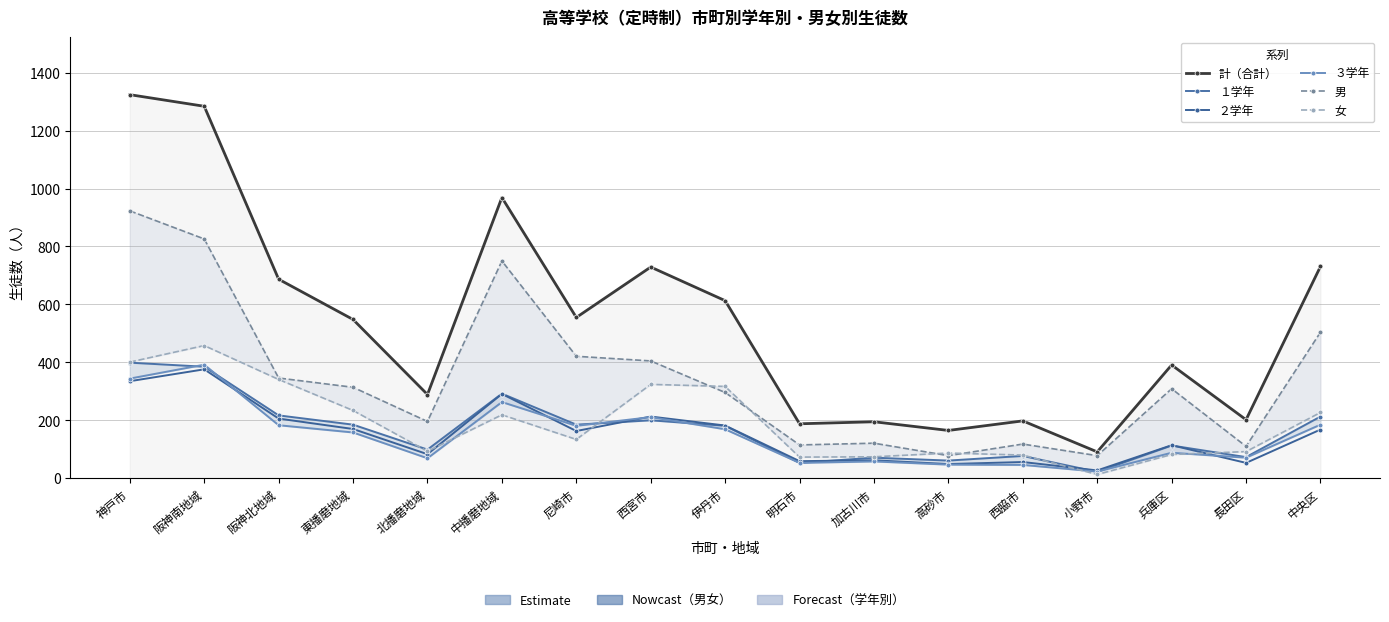

List the labels in order of 男 value, largest first.

神戸市, 阪神南地域, 中播磨地域, 中央区, 尼崎市, 西宮市, 阪神北地域, 東播磨地域, 兵庫区, 伊丹市, 北播磨地域, 加古川市, 西脇市, 明石市, 長田区, 高砂市, 小野市